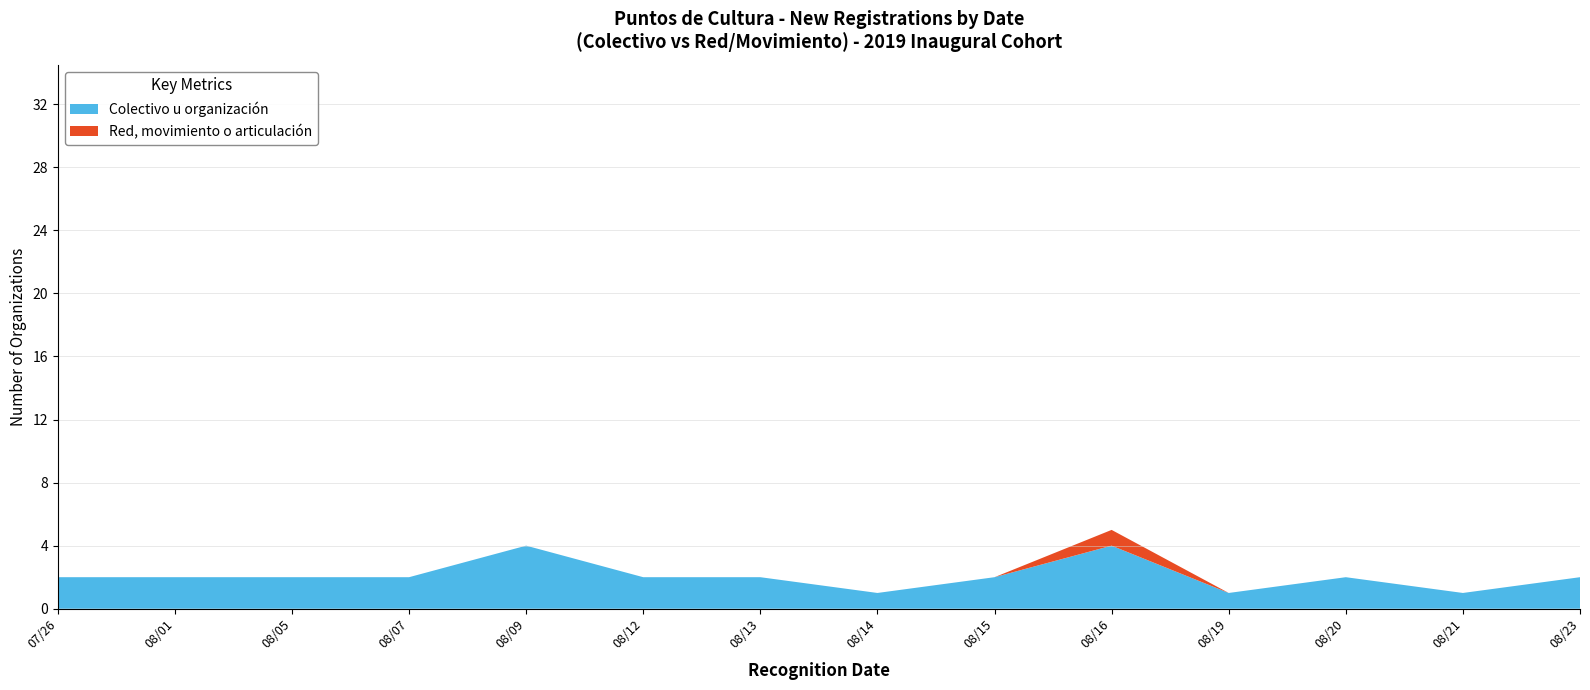

True or false: Colectivo u organización has a value of 2 at 08/09.

False